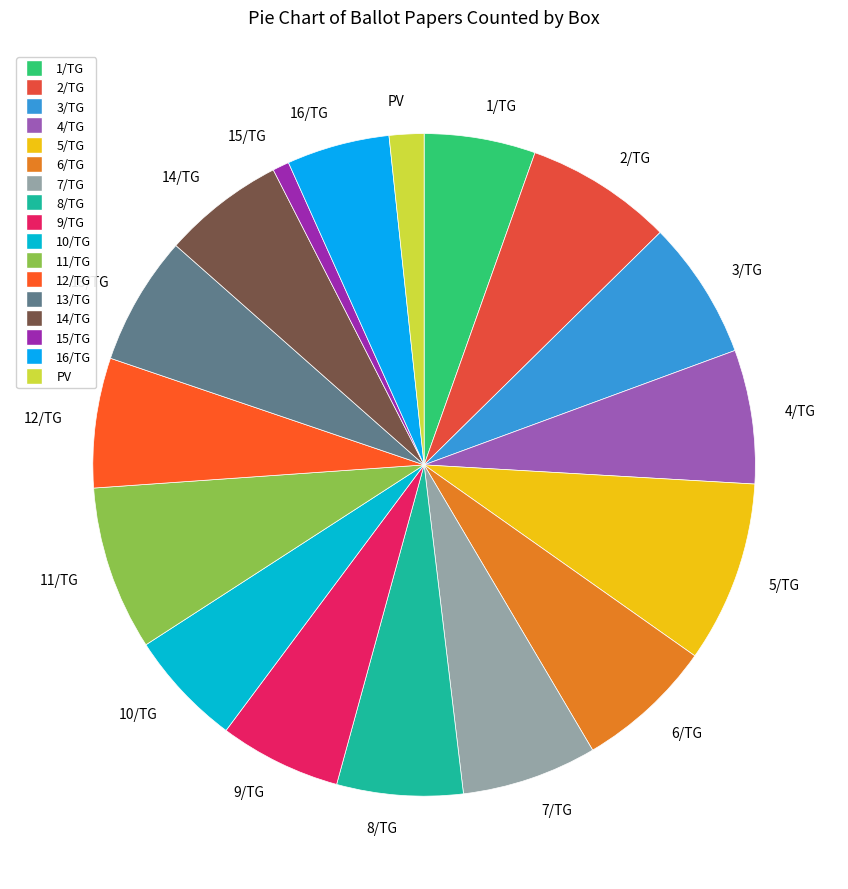

What is the ratio of the value at 3/TG to the value at 8/TG?

1.1